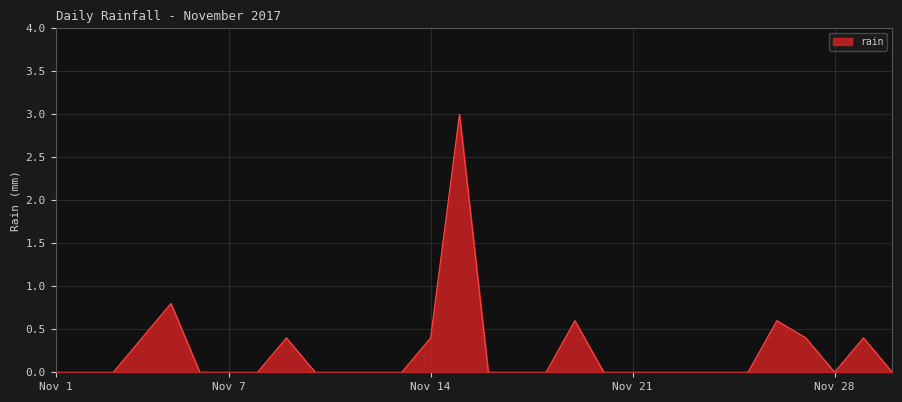

What is the sum of all values?

7.0